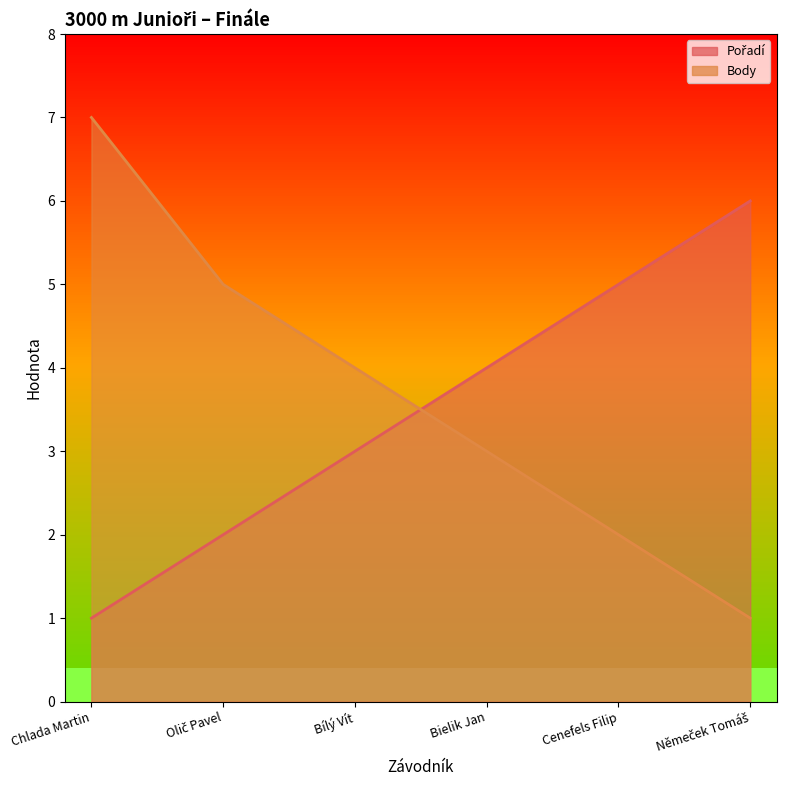

True or false: Pořadí and Body cross at least once.

True